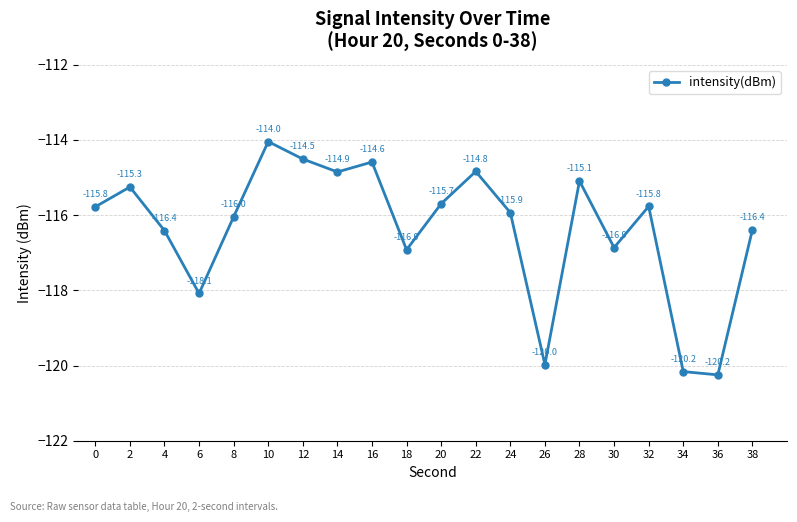

What is the change in value from 20 to 24?

-0.2